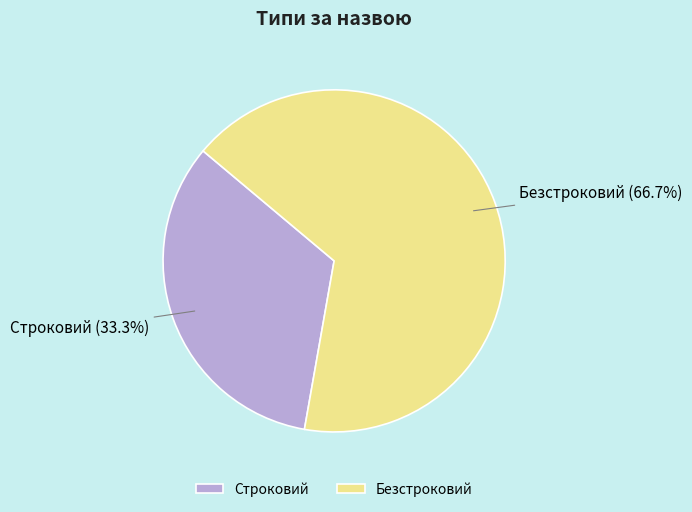

Which has a higher value, Строковий or Безстроковий?

Безстроковий